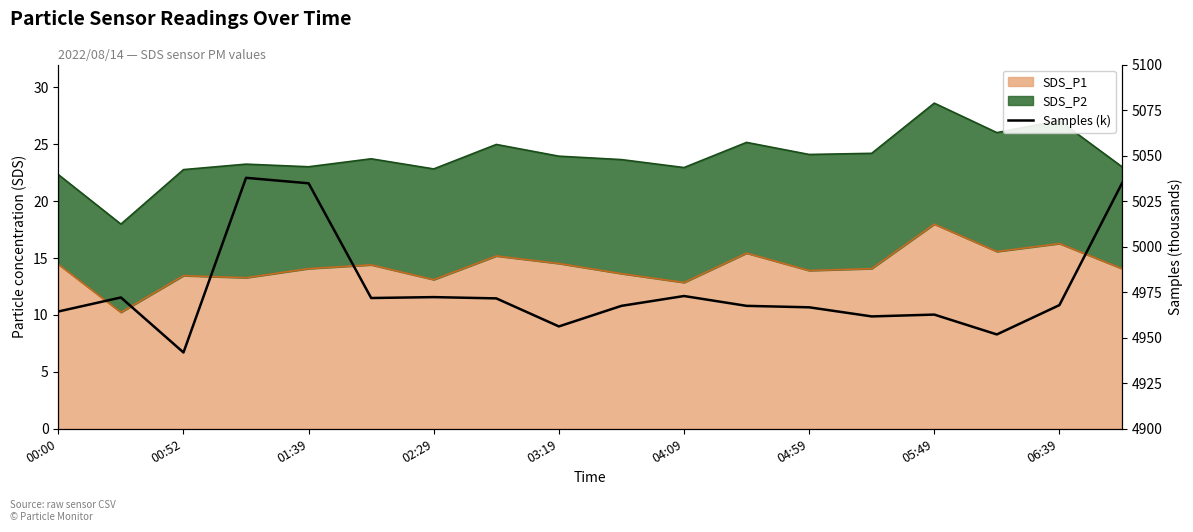

Does the chart display data point markers on the line(s)?

No